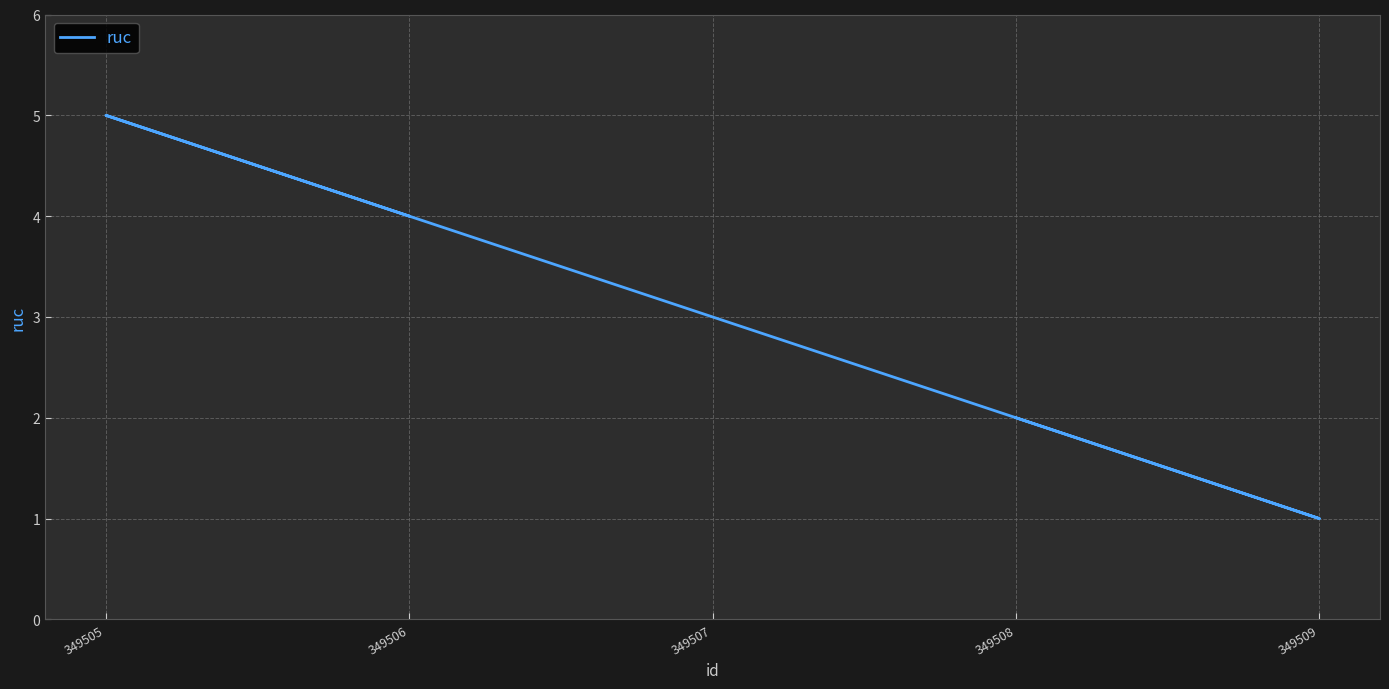

What is the difference between the maximum and minimum values?

4